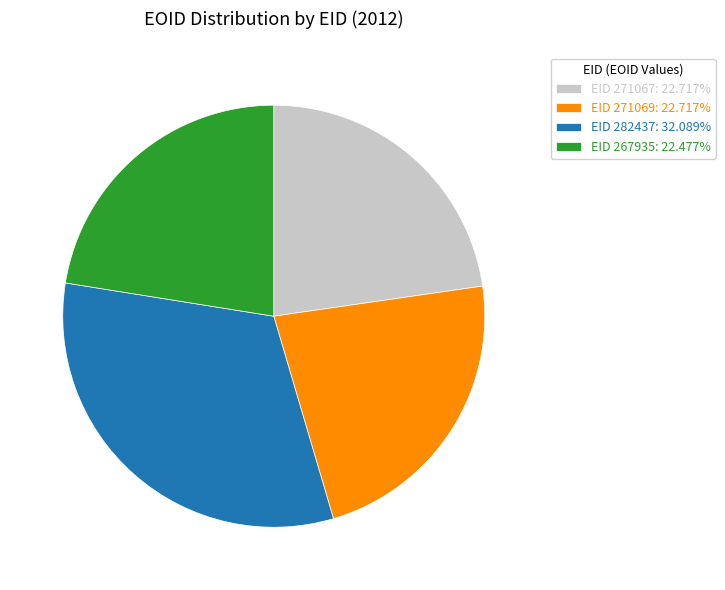

Does EID 271067: 22.717% represent more than half of the total?

No